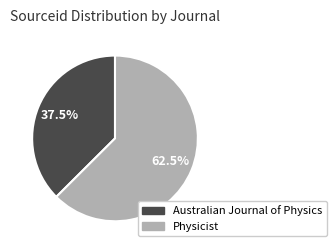

How much of the chart is everything except Physicist?

37.5%